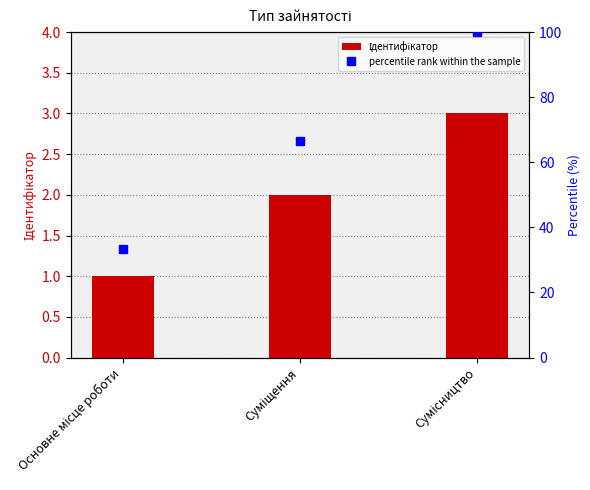

Which category has the highest value in the Ідентифікатор series?

Сумісництво